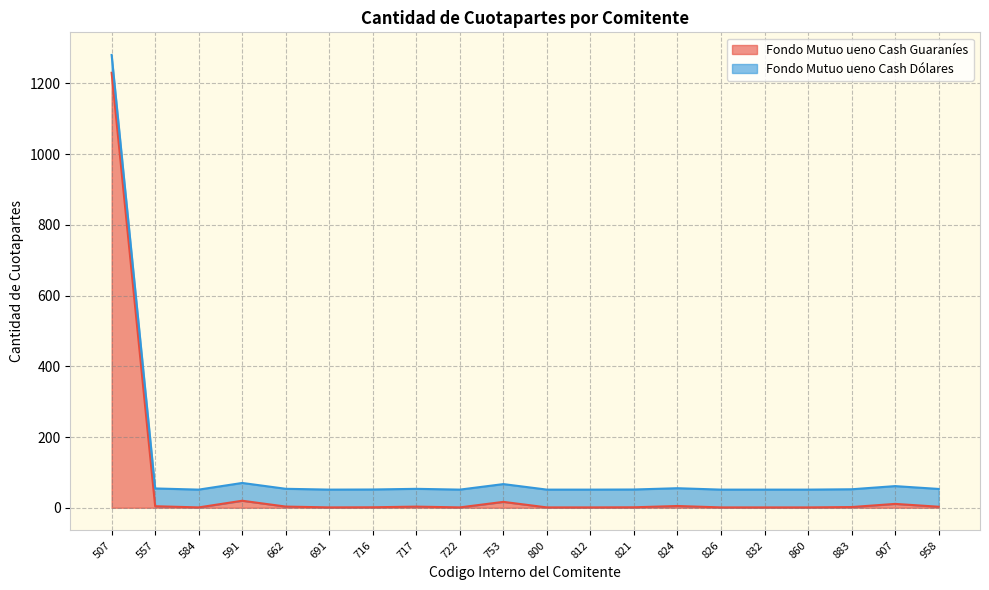

Rank the categories by value from lowest to highest.

584, 860, 832, 812, 826, 800, 691, 722, 821, 716, 883, 958, 717, 662, 557, 824, 907, 753, 591, 507